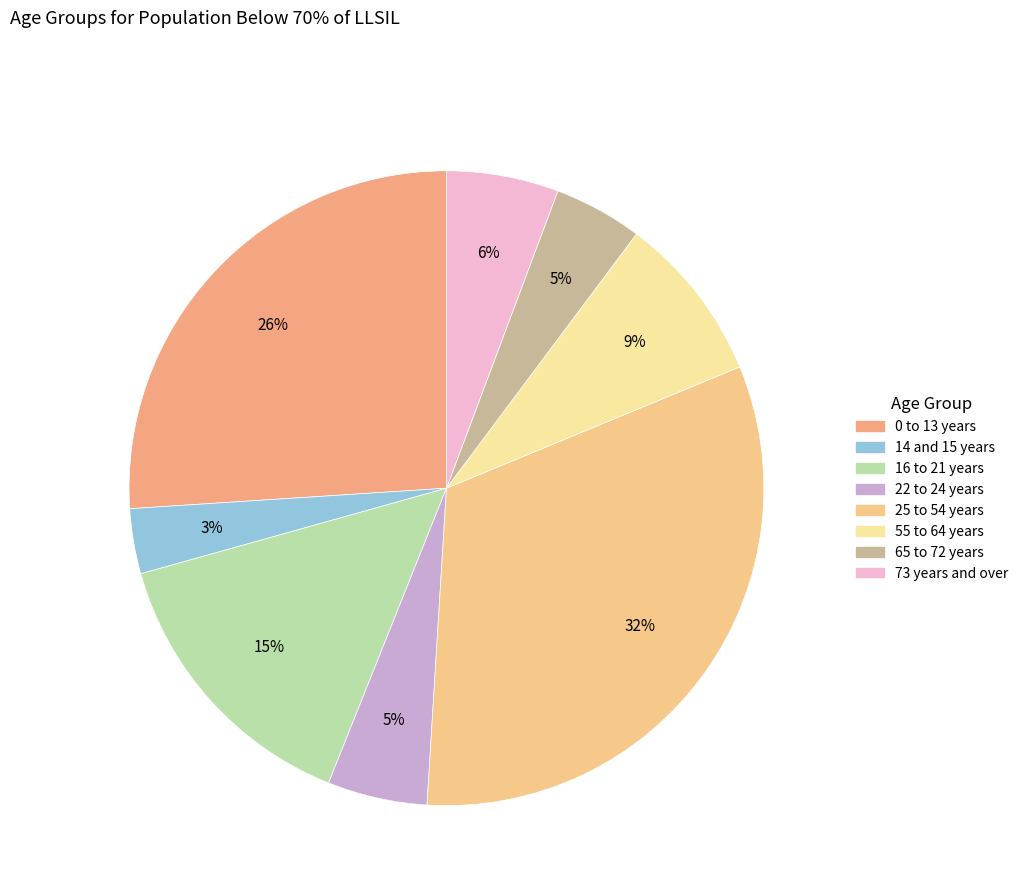

What percentage is the 65 to 72 years slice, to the nearest percent?

5%